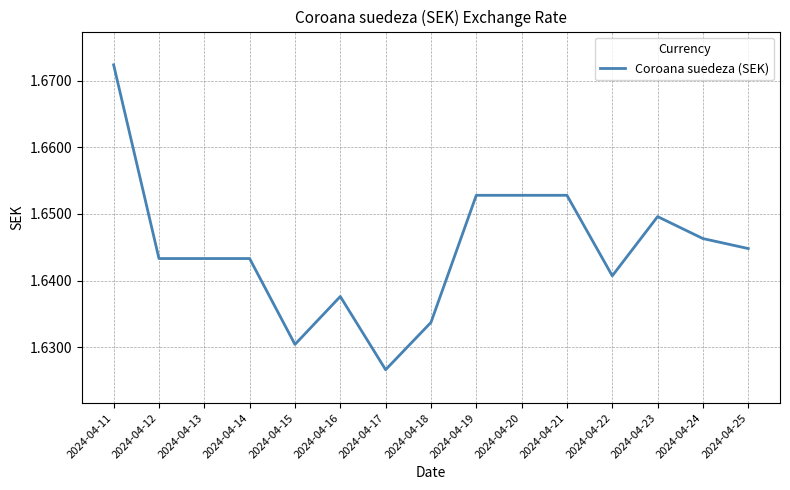

At which category does the chart reach its minimum across all series?

2024-04-17